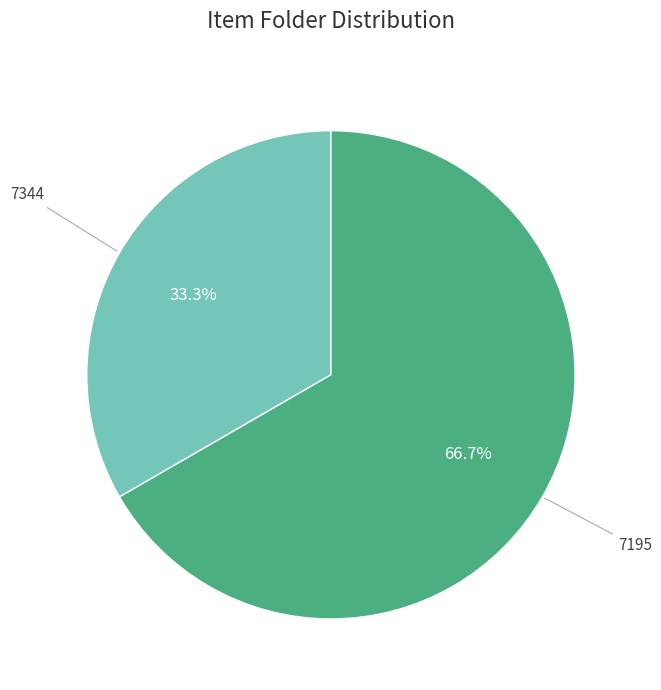

Count the number of slices in the pie.

2